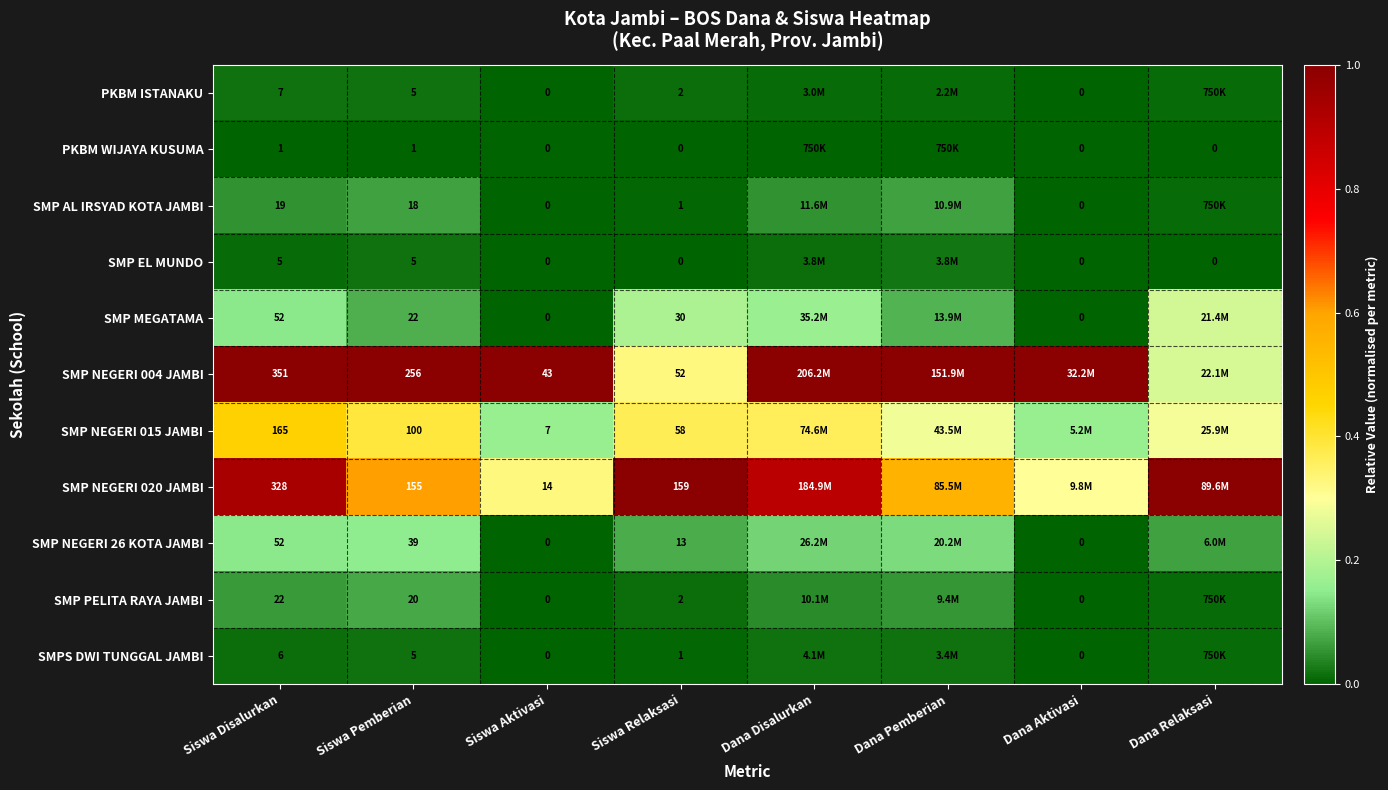

Which series has the largest total across all categories?

SMP NEGERI 004 JAMBI